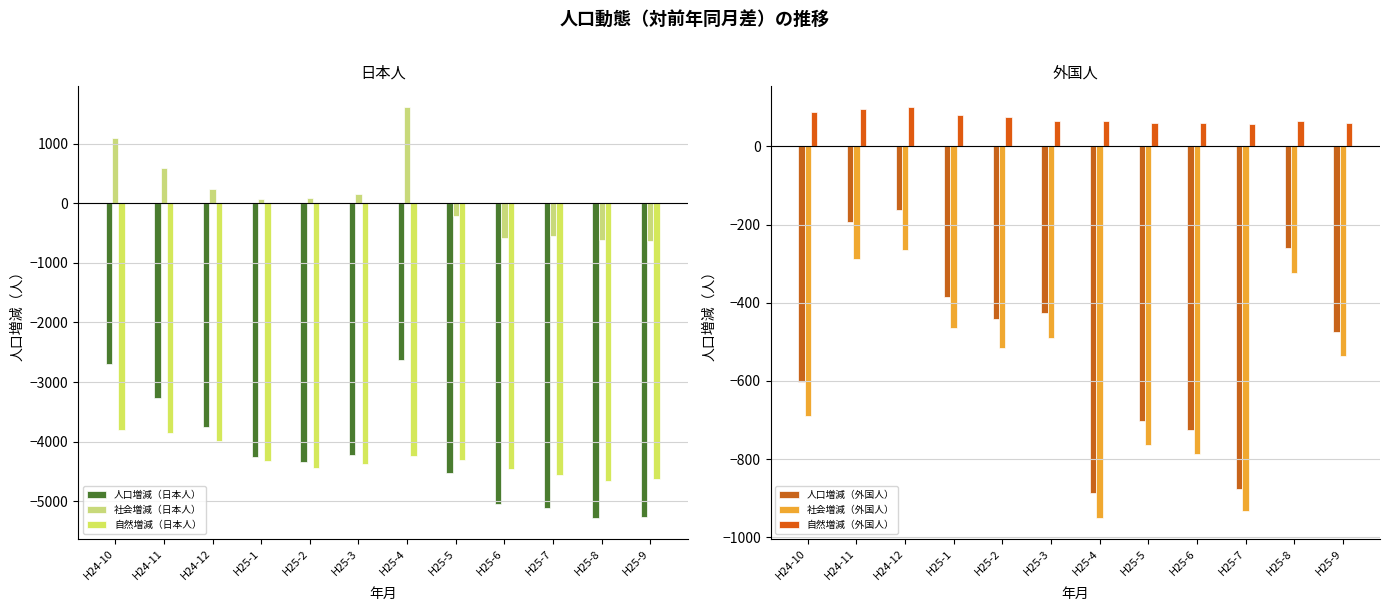

What is the sum of all 人口増減（日本人） values?

-50403